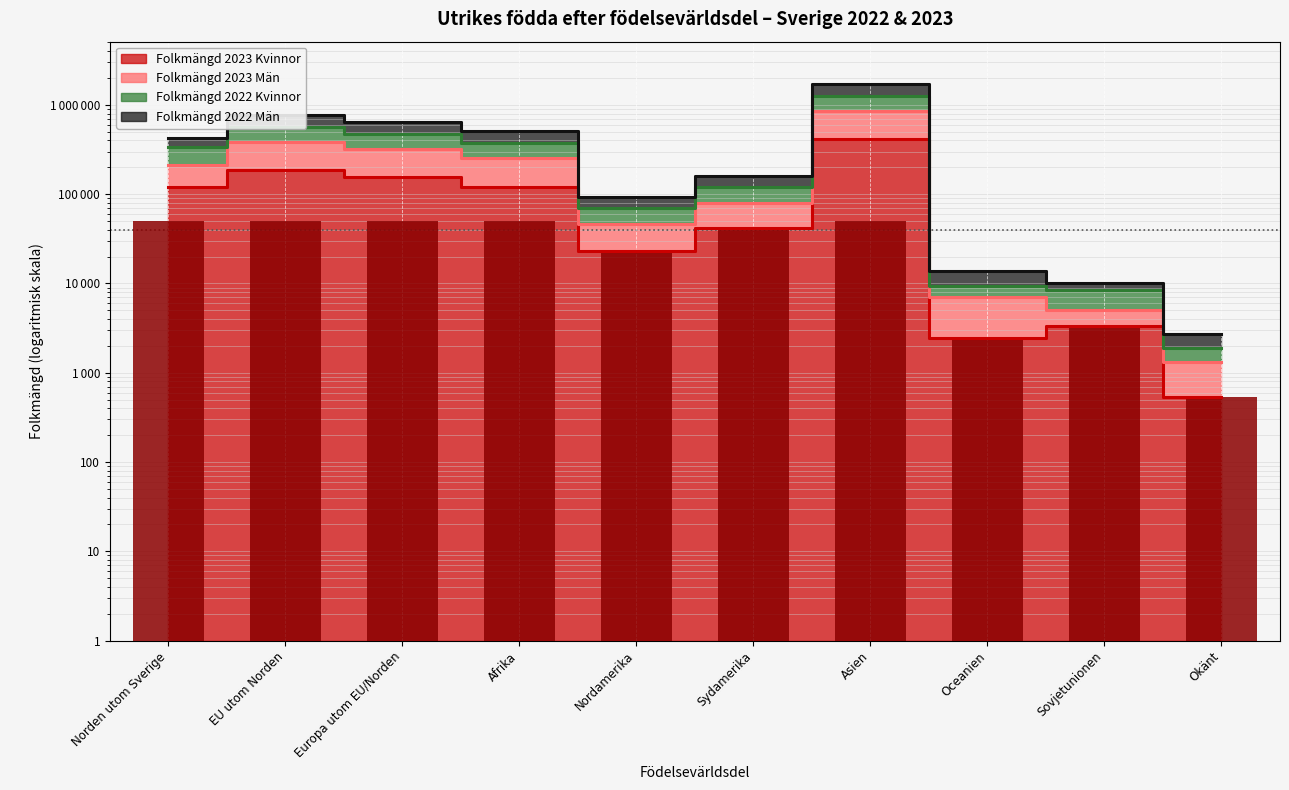

Rank the categories by Folkmängd 2023 Kvinnor value from lowest to highest.

Okänt, Oceanien, Sovjetunionen, Nordamerika, Sydamerika, Afrika, Norden utom Sverige, Europa utom EU/Norden, EU utom Norden, Asien